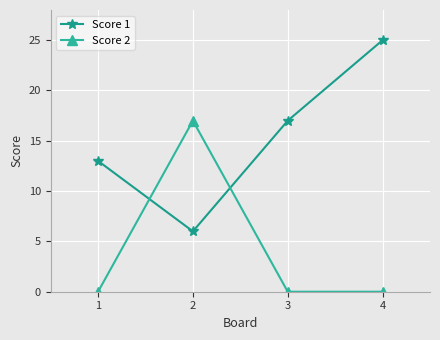

Between which two adjacent categories do Score 2 and Score 1 first intersect?

1 and 2